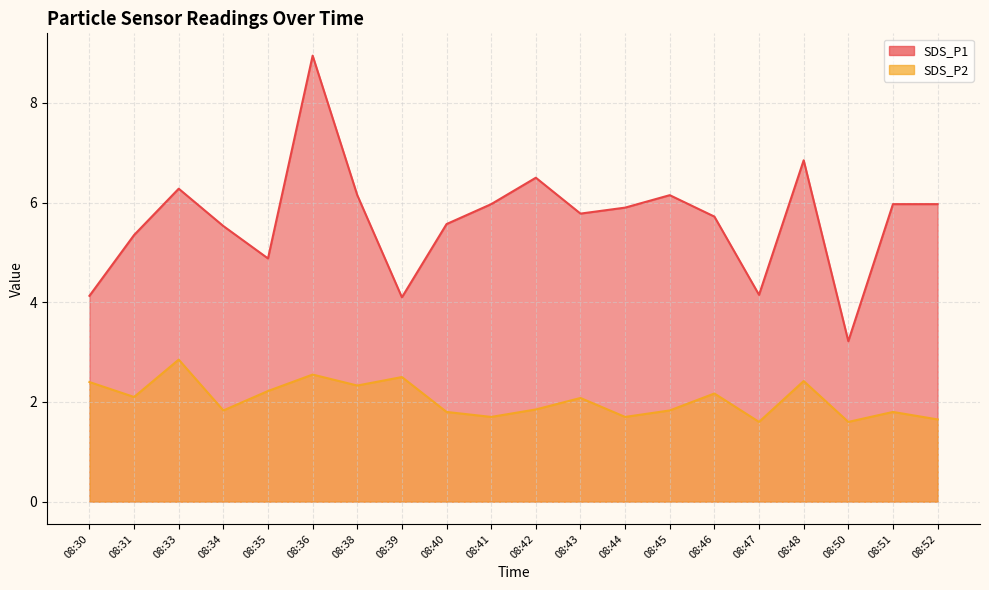

Is the value of SDS_P2 at 08:31 greater than the value of SDS_P1 at 08:42?

No